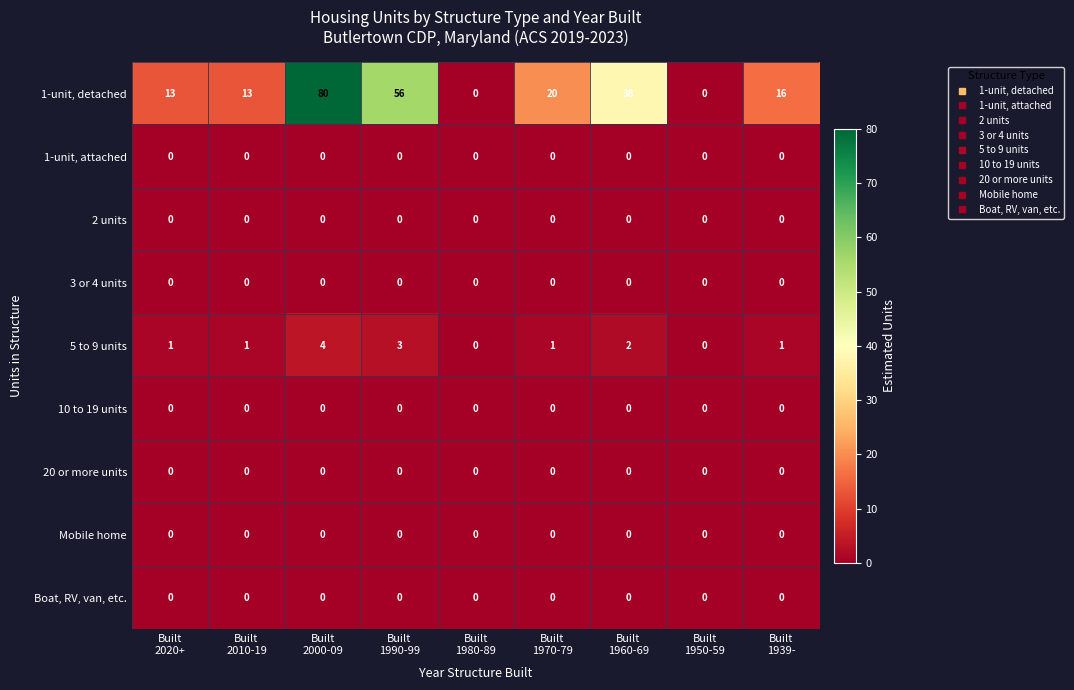

What is the total value across all series at Built
1939-?

17